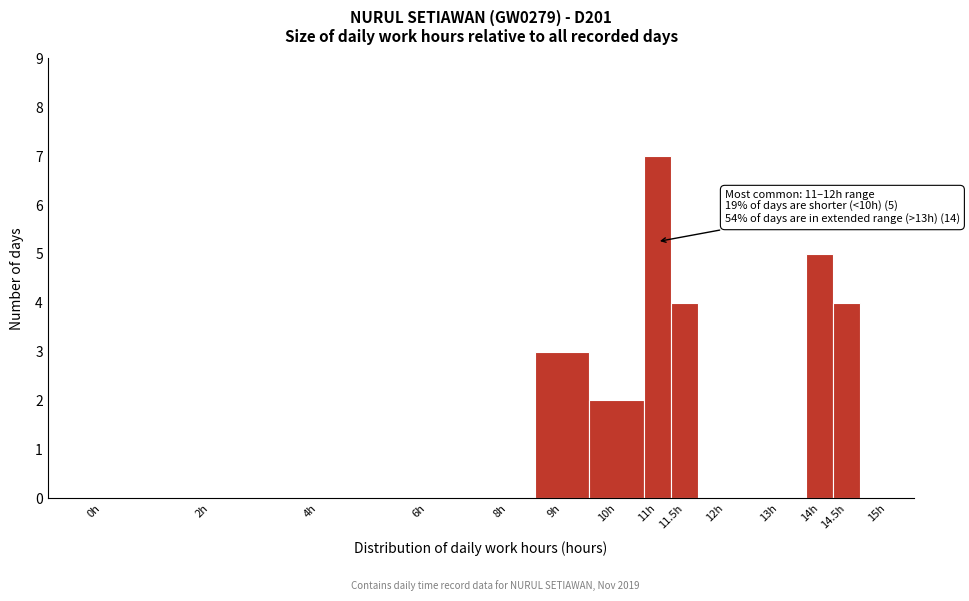

Reading right to left, what are all the values shown in this chart?

15h=0	14.5h=4	14h=5	13h=0	12h=0	11.5h=4	11h=7	10h=2	9h=3	8h=0	6h=0	4h=0	2h=0	0h=0